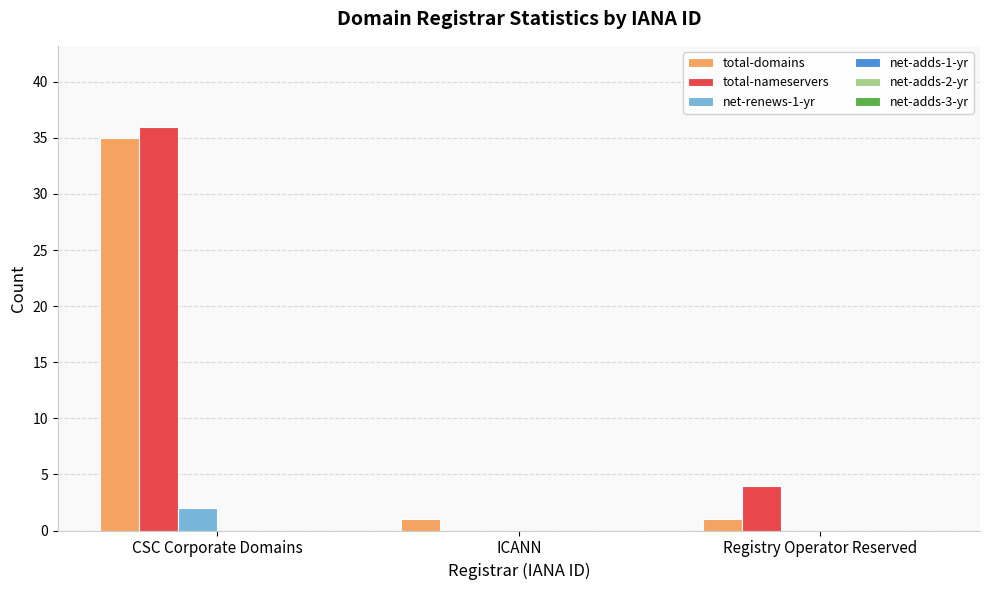

At which category is the sum across all series the highest?

CSC Corporate Domains